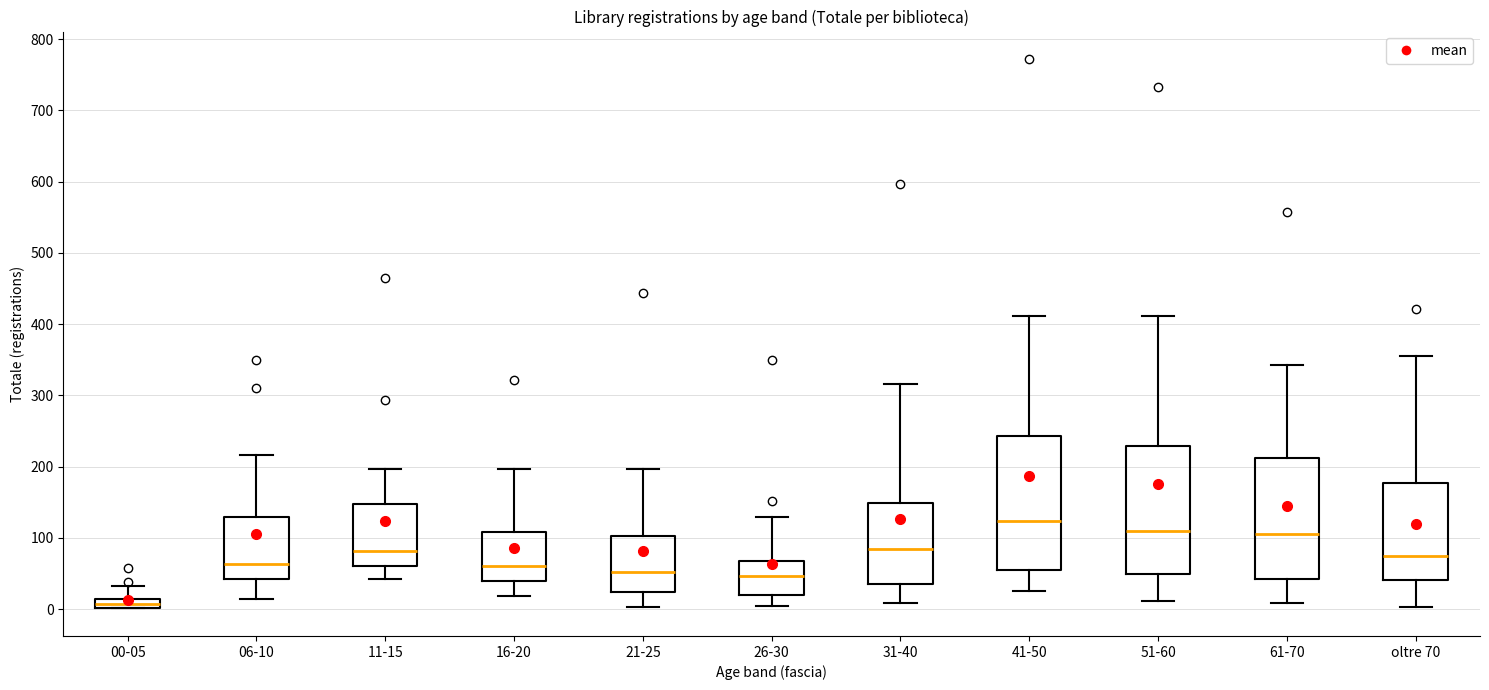

Where is the lower edge of the box for 00-05 on the y-axis? The values are not printed on the chart, so give them approximately, as read against the axis.

0